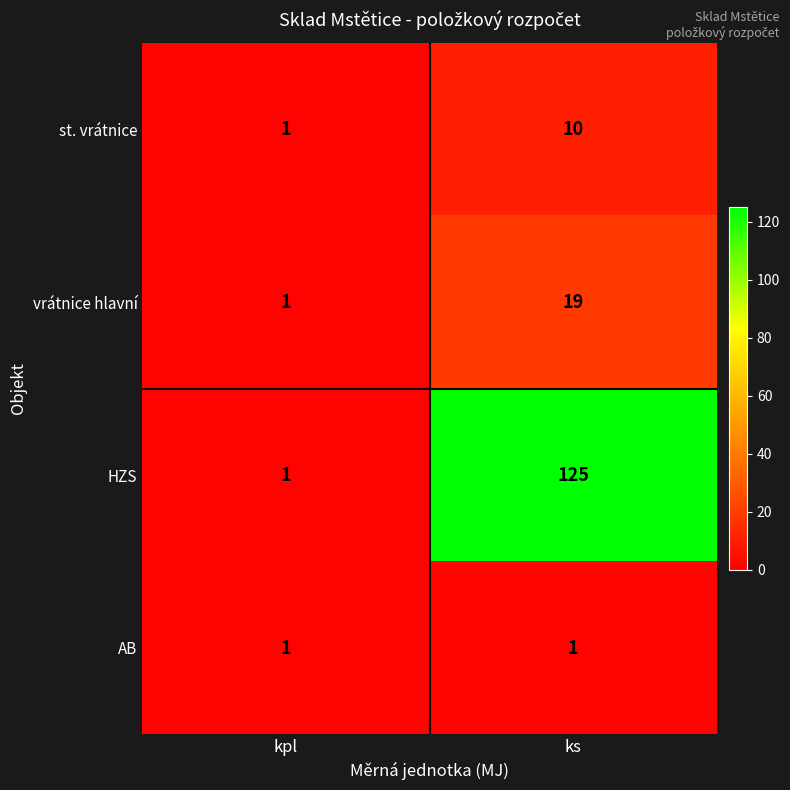

The AB series shows 1 at kpl. True or false?

True